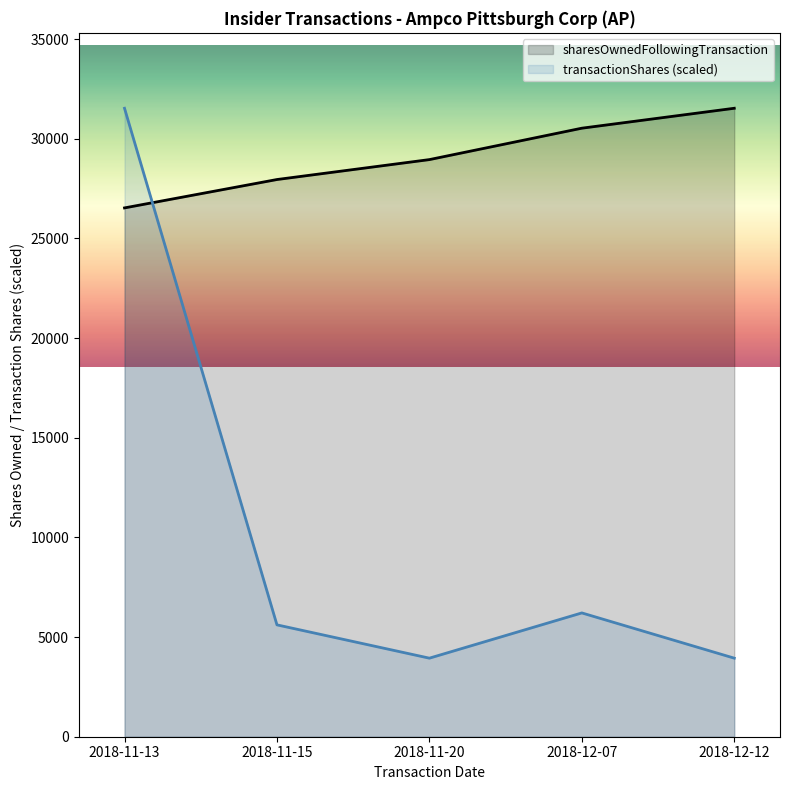

Which series has the widest spread of values?

transactionShares (scaled)